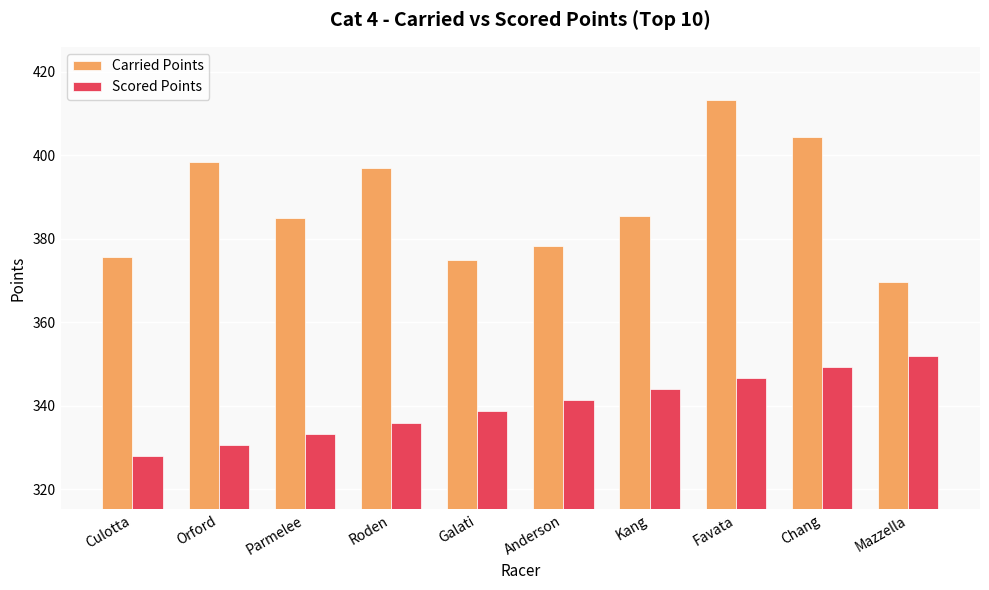

What is the sum of the Scored Points values at Favata and Culotta?

674.6